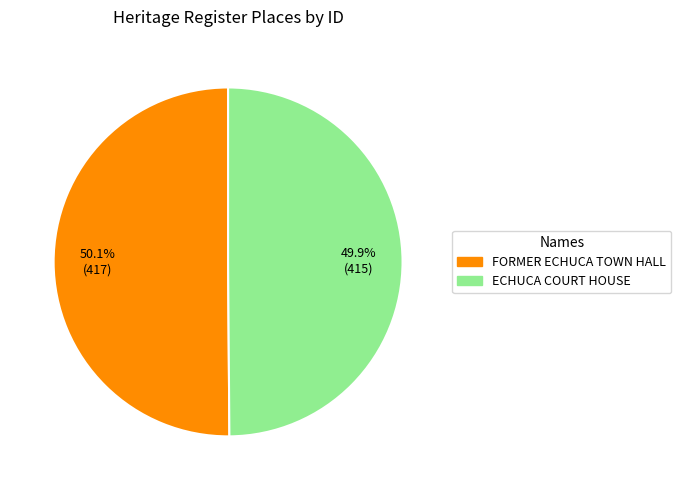

What is the ratio of the value at ECHUCA COURT HOUSE to the value at FORMER ECHUCA TOWN HALL?

1.0